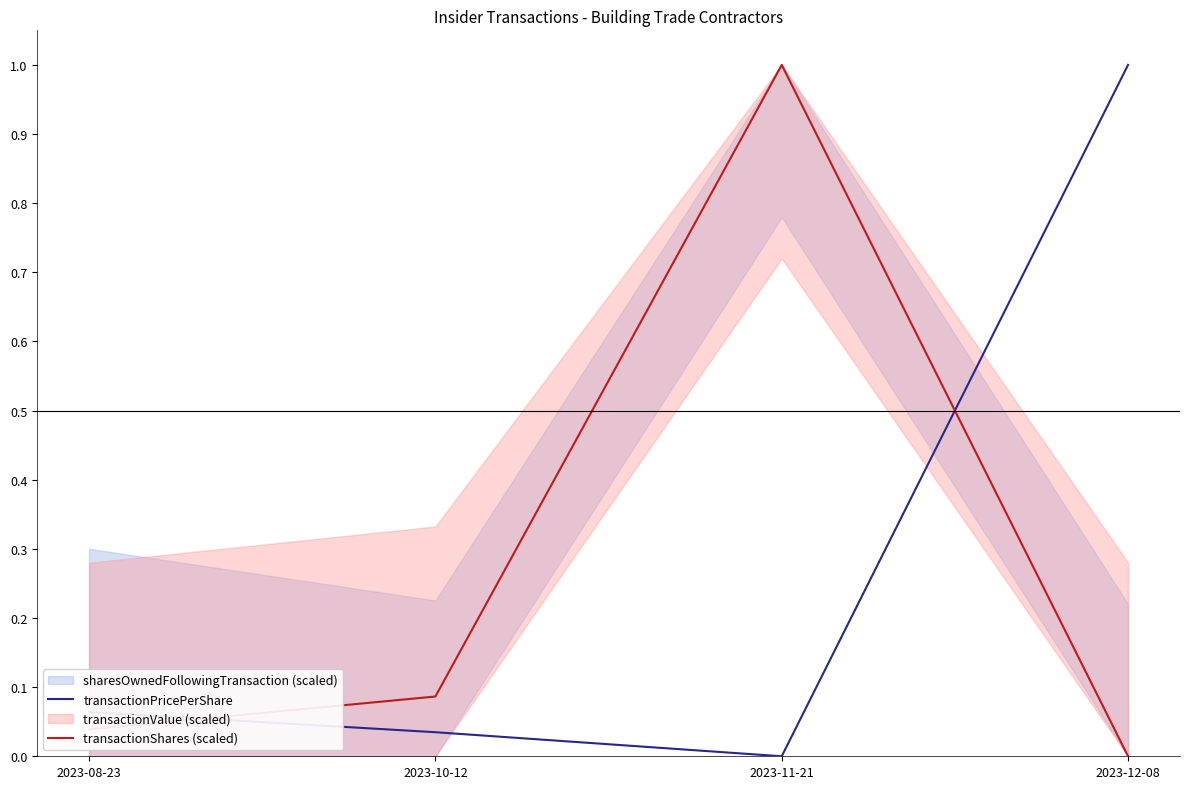

Is it true that transactionShares (scaled) equals 0.0 at 2023-08-23?

True